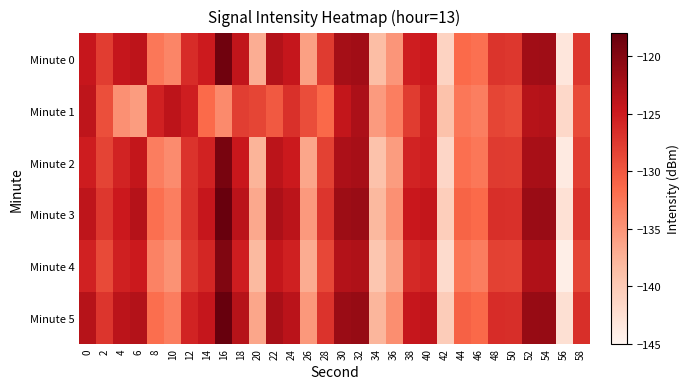

What is the spread (max minus min) of values at 18?

4.6